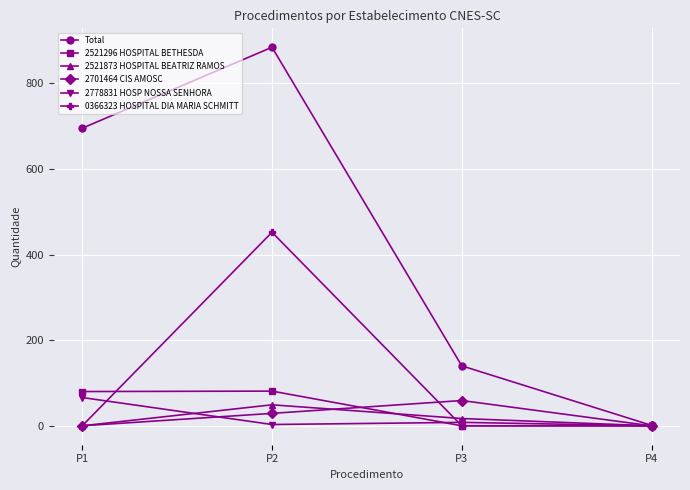

True or false: 2701464 CIS AMOSC has a value of 0 at P4.

True